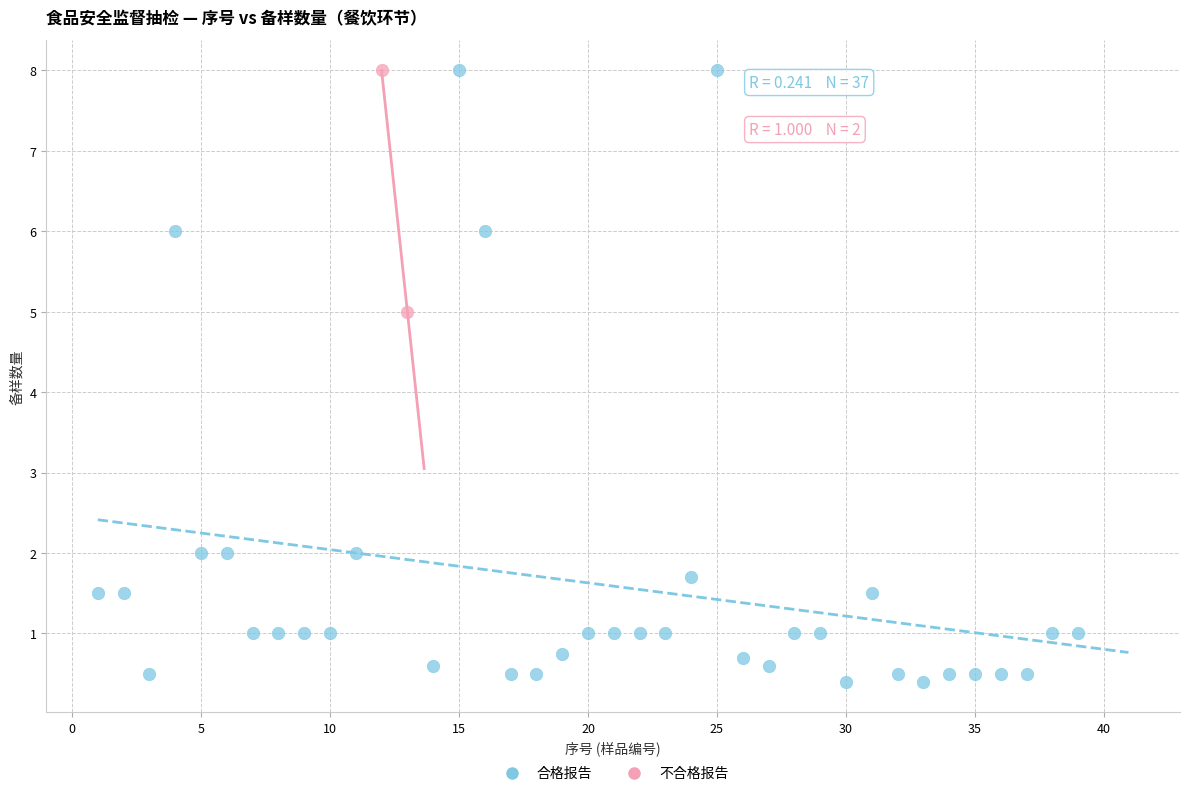

What are all the series names shown in the legend?

合格报告, 不合格报告